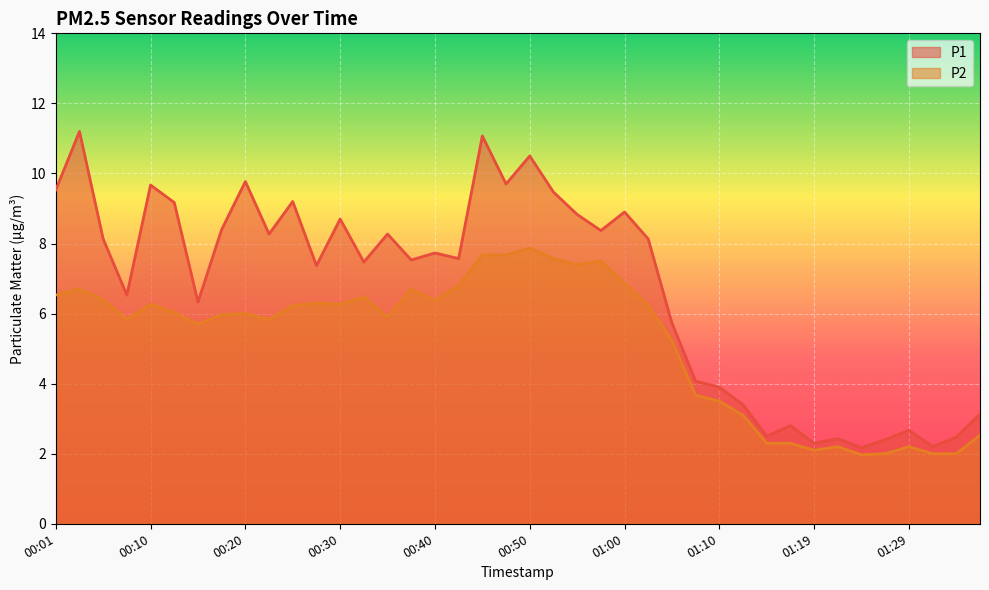

What is the label of the 11th point from the left?

00:25